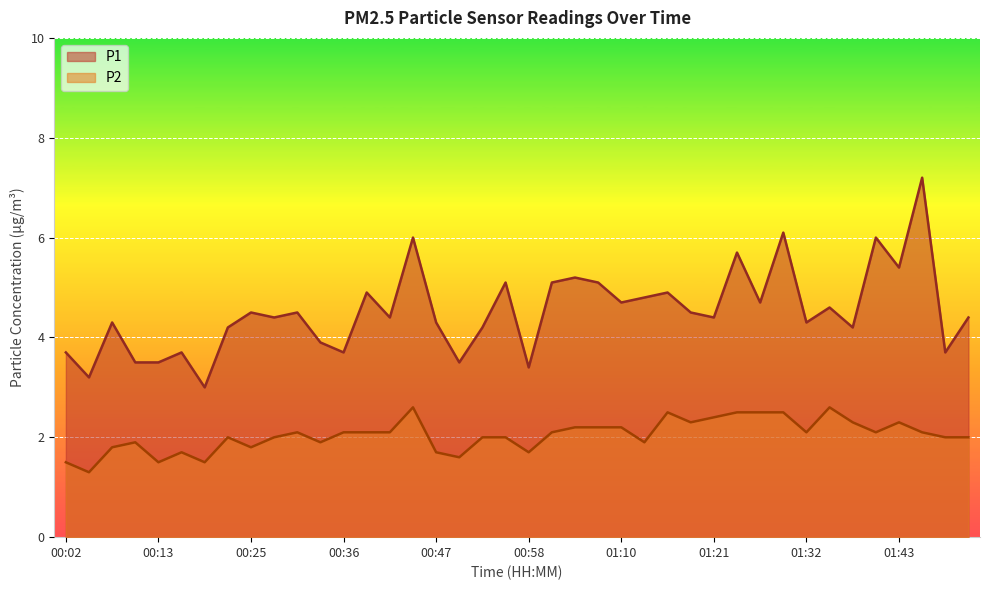

True or false: P2 and P1 cross at least once.

False